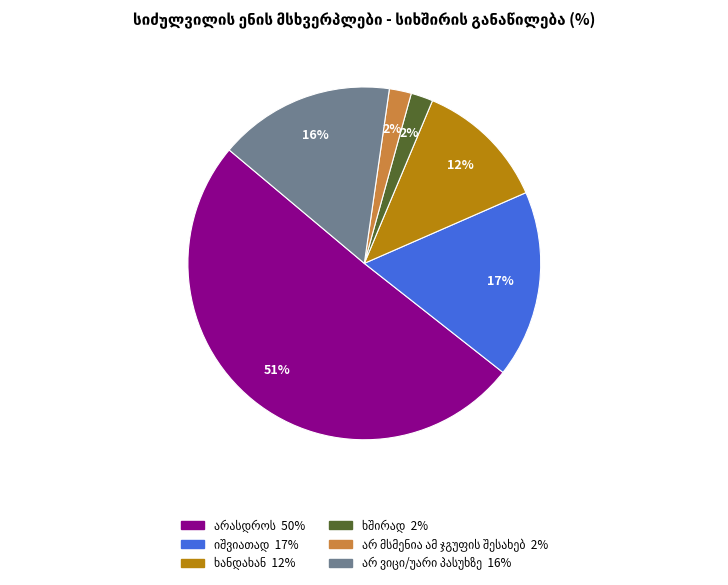

Count the number of slices in the pie.

6